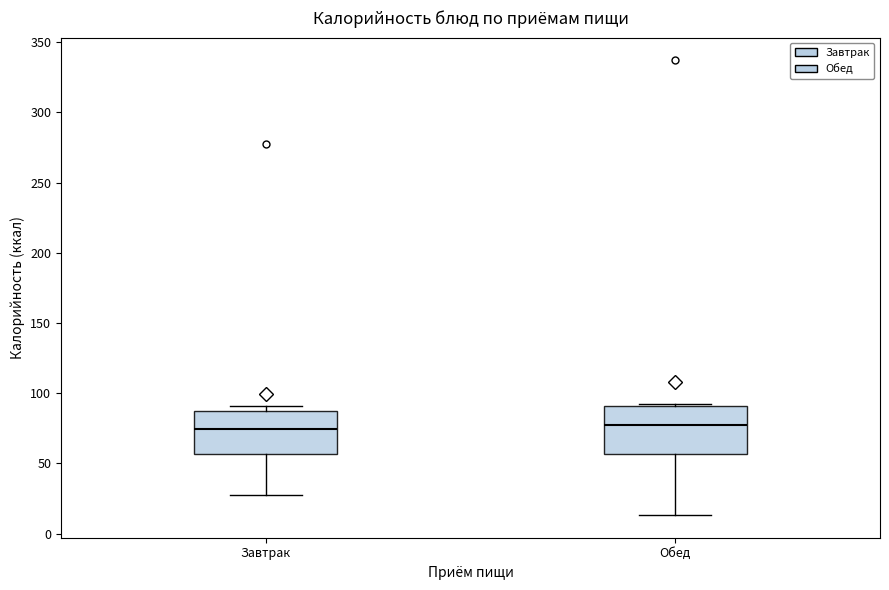

Reading left to right, transcribe this box plot: for each box, give where its median line is, the range the box spans, and where its two whiskers end, as read against the y-axis. The values are not printed on the chart, so give them approximately, as read against the axis.

Завтрак: median 75, box 55 to 90, whiskers 30 to 90 (just above the box's upper edge)
Обед: median 75, box 55 to 90, whiskers 15 to 95